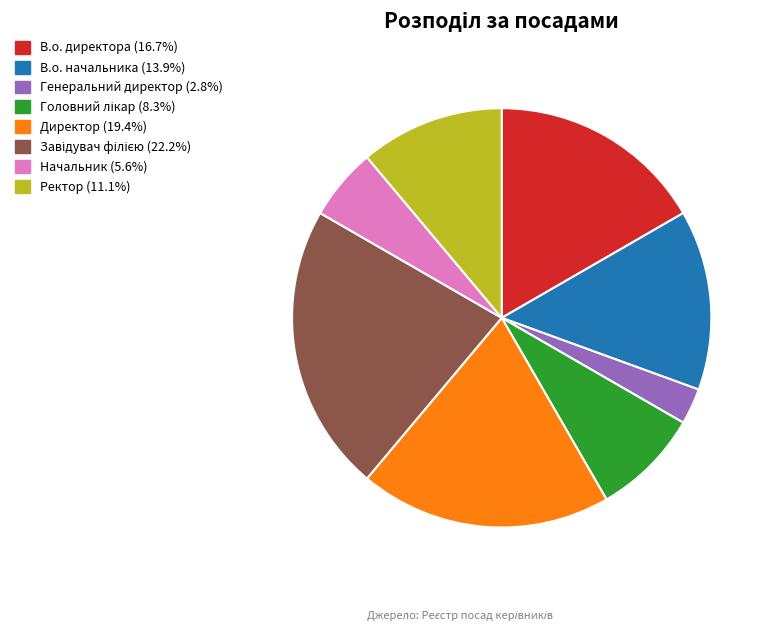

Is there a majority slice in this chart?

No